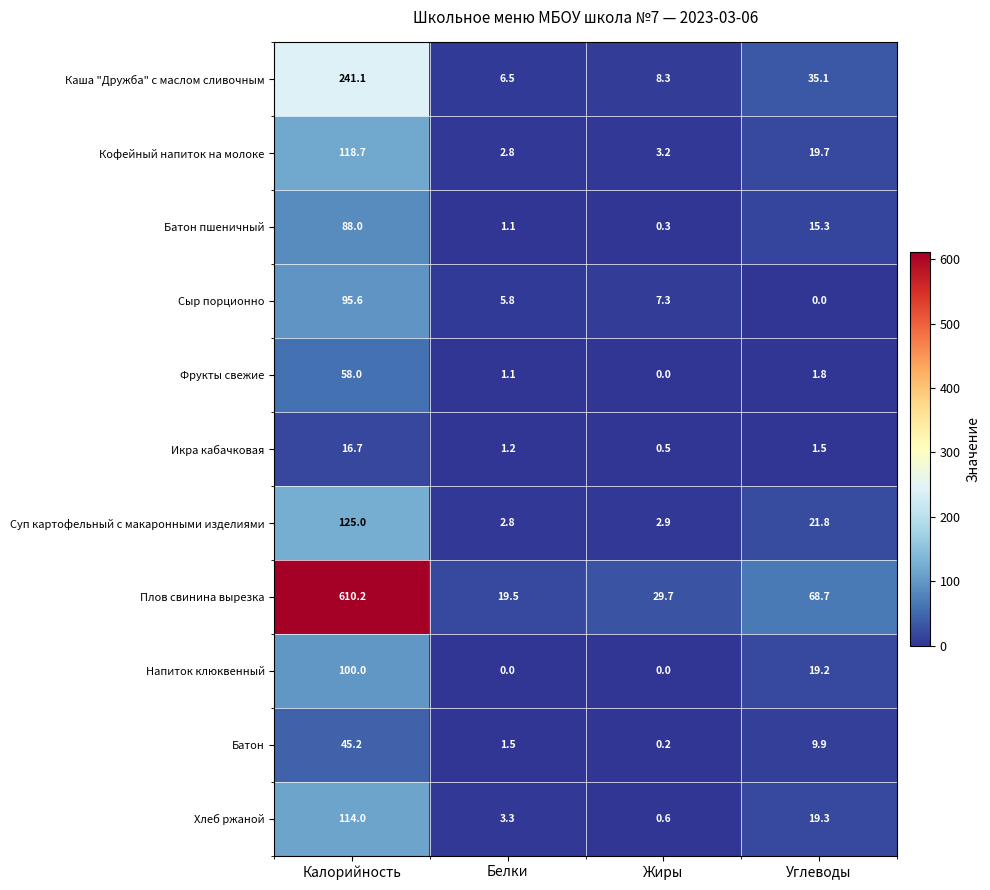

Is it true that Батон equals 77.9 at Калорийность?

False